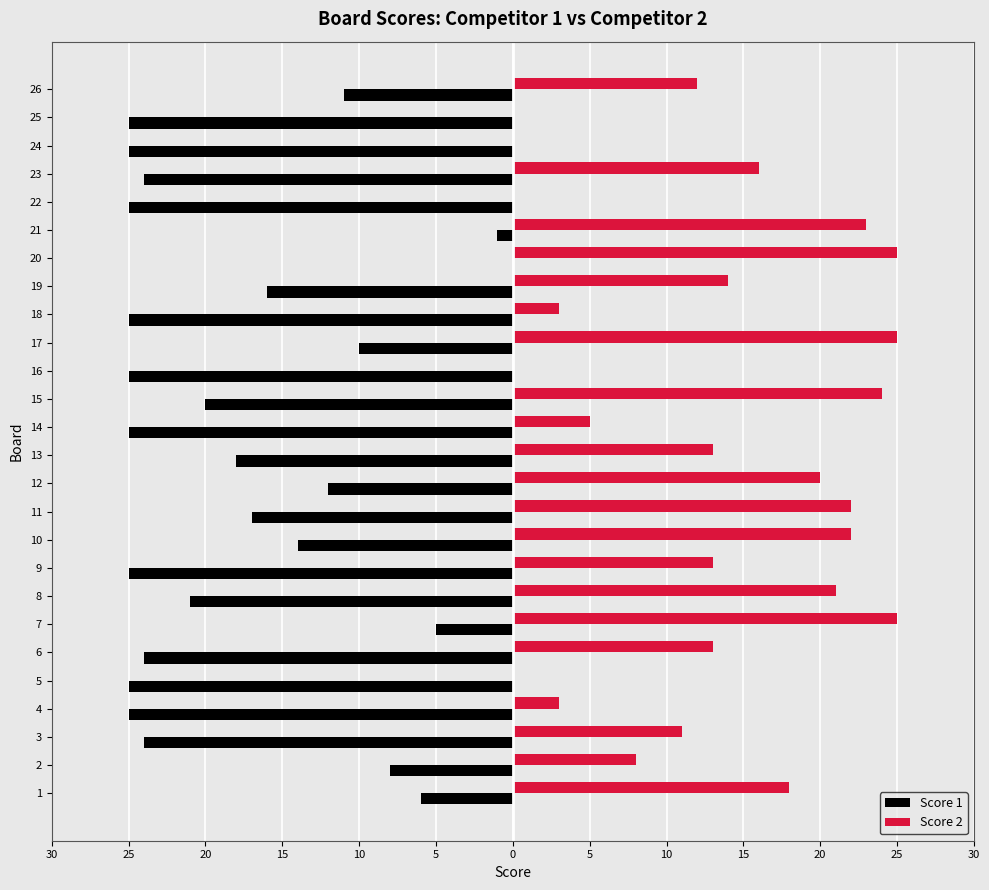

Reading right to left, what are all the values shown in this chart?

Score 1: -11	-25	-25	-24	-25	-1	0	-16	-25	-10	-25	-20	-25	-18	-12	-17	-14	-25	-21	-5	-24	-25	-25	-24	-8	-6
Score 2: 12	0	0	16	0	23	25	14	3	25	0	24	5	13	20	22	22	13	21	25	13	0	3	11	8	18